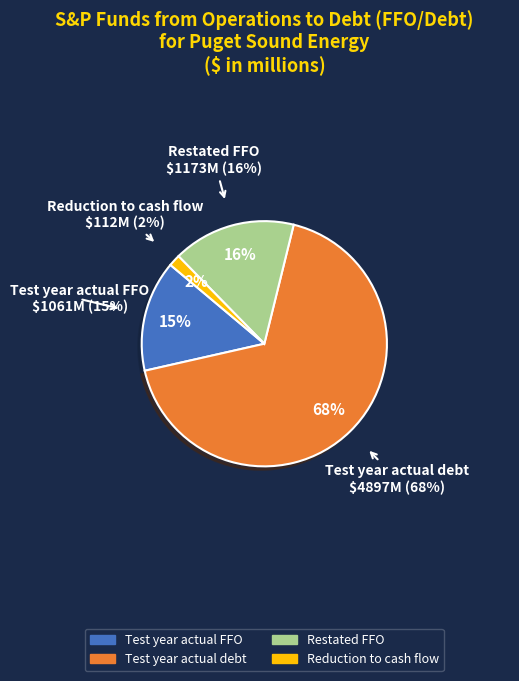

What percentage do Test year actual FFO and Reduction to cash flow together represent?

16.2%